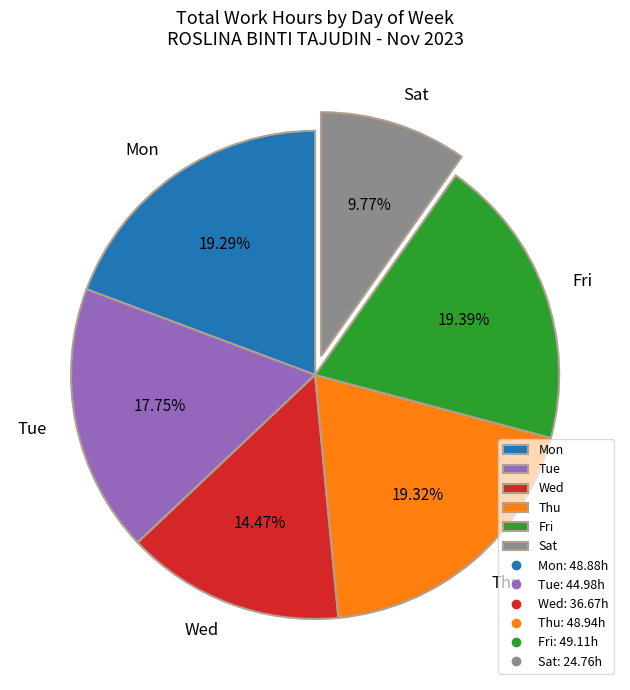

How many slices are in this pie chart?

6